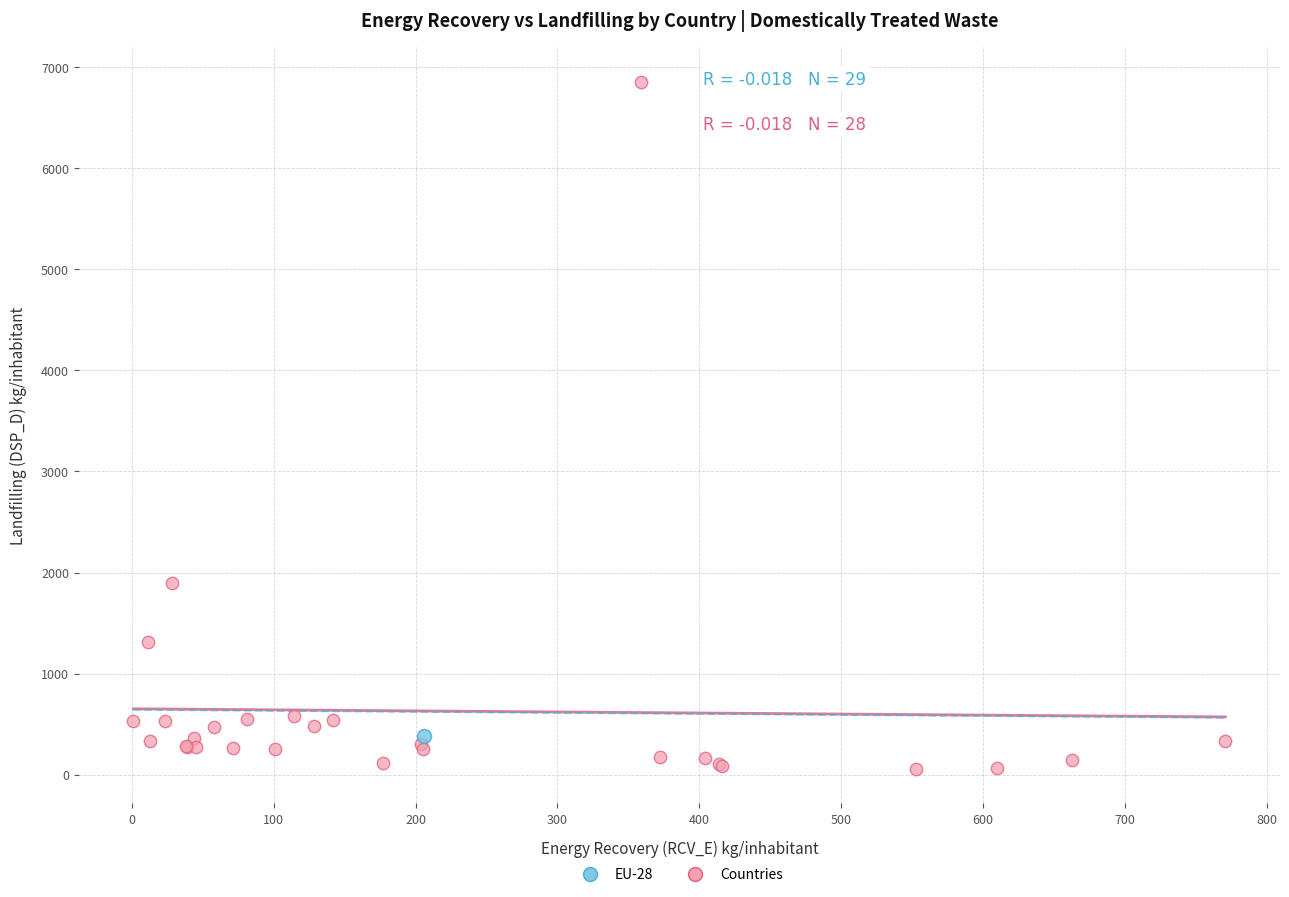

What are all the series names shown in the legend?

EU-28, Countries